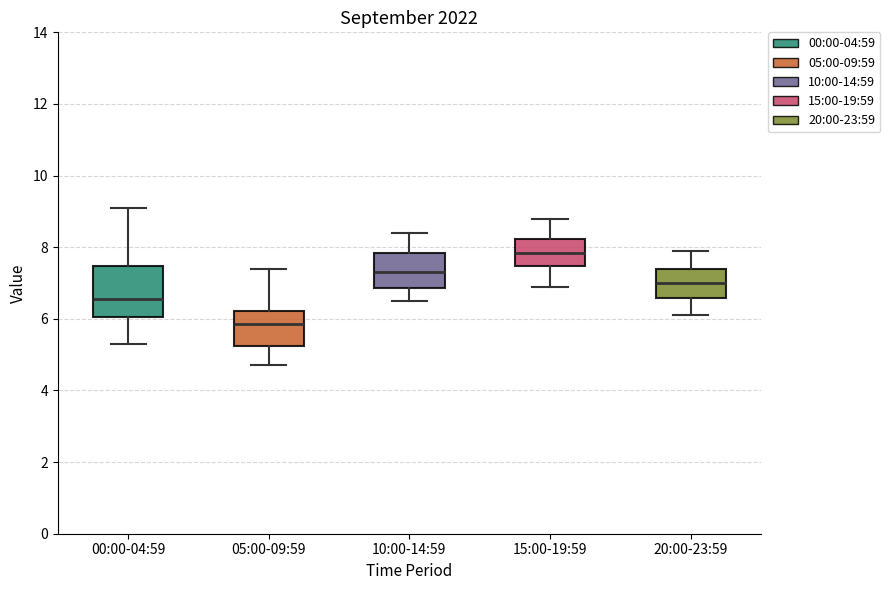

Reading left to right, read every box against the y-axis: the position of its median line, the range the box covers, and the ends of its whiskers. The values are not printed on the chart, so give them approximately, as read against the axis.

00:00-04:59: median 6.6, box 6.0 to 7.4, whiskers 5.4 to 9.2
05:00-09:59: median 5.8, box 5.2 to 6.2, whiskers 4.8 to 7.4
10:00-14:59: median 7.4, box 6.8 to 7.8, whiskers 6.6 to 8.4
15:00-19:59: median 7.8, box 7.4 to 8.2, whiskers 7.0 to 8.8
20:00-23:59: median 7.0, box 6.6 to 7.4, whiskers 6.2 to 8.0